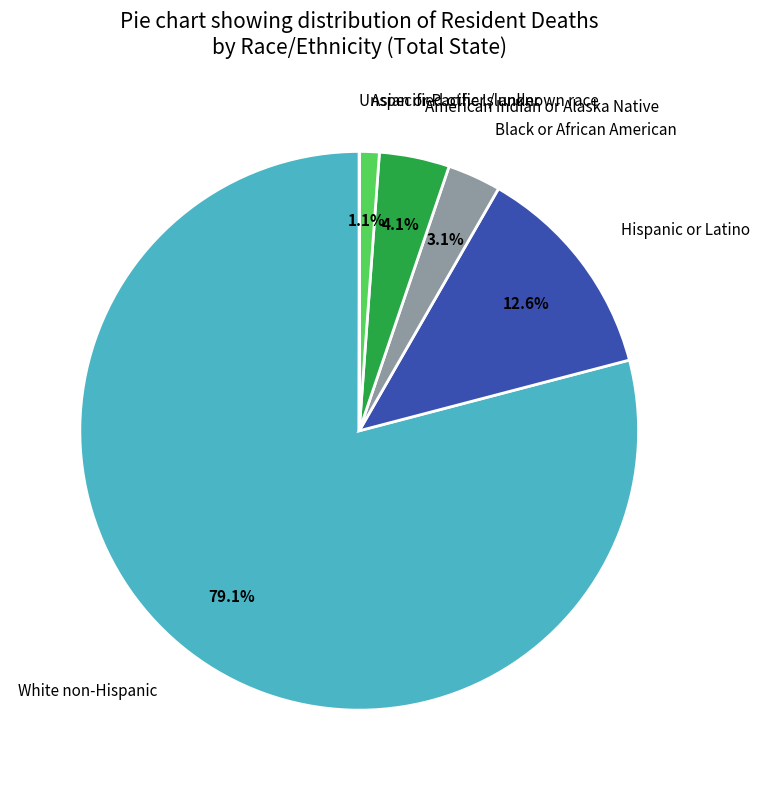

To the nearest percent, what is the difference between the White non-Hispanic and Black or African American slice percentages?

76%